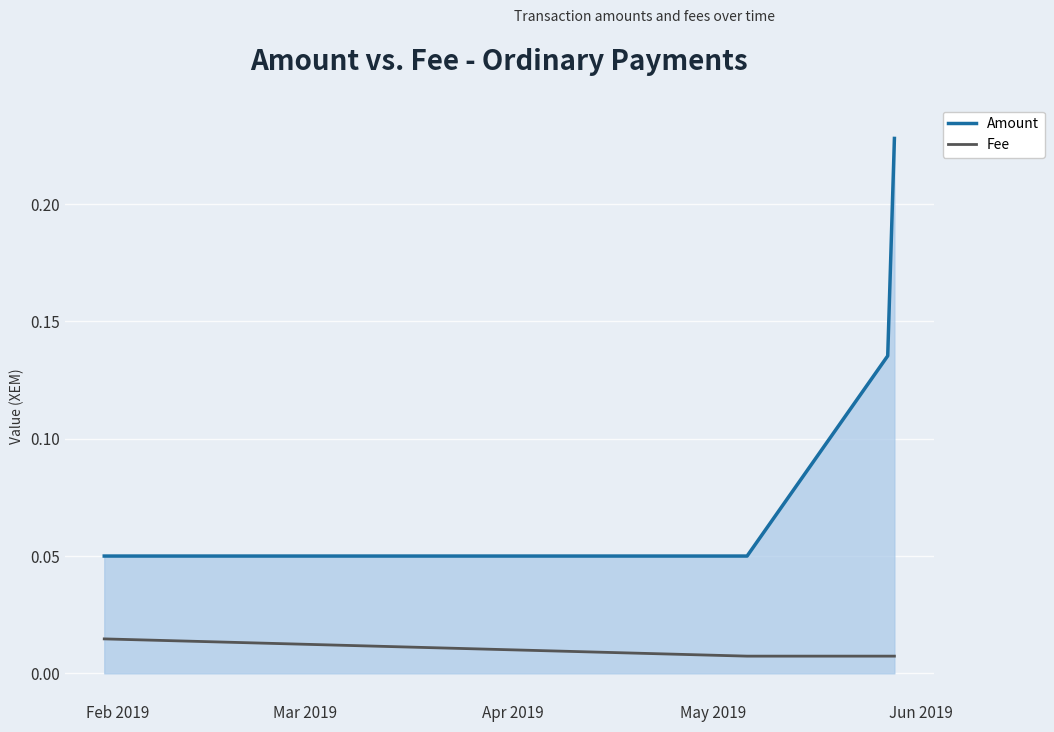

What are all the series names shown in the legend?

Amount, Fee